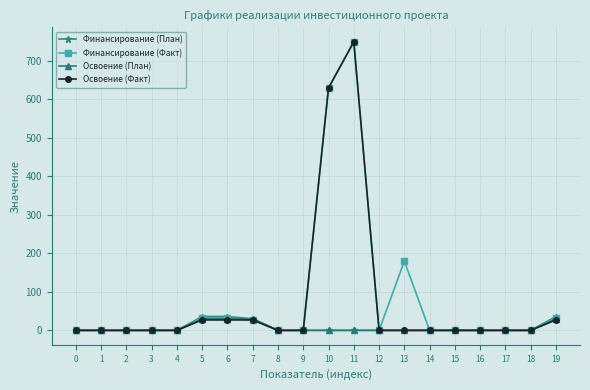

The value of Освоение (Факт) at 15 is 0.0. True or false?

True